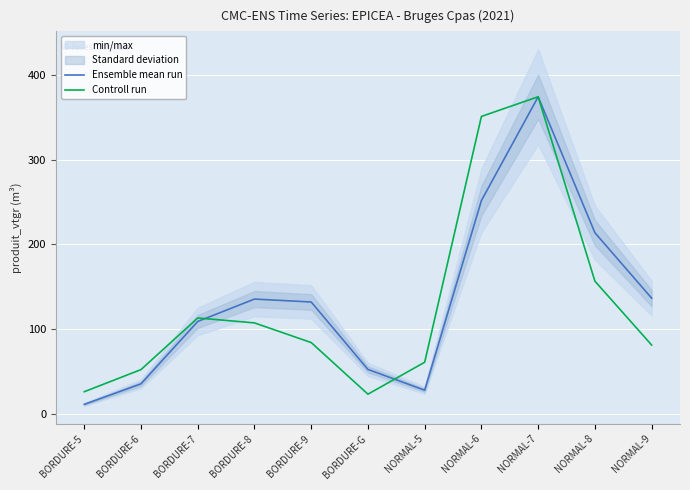

Which series ends up on top after the final intersection of Ensemble mean run and Controll run?

Controll run